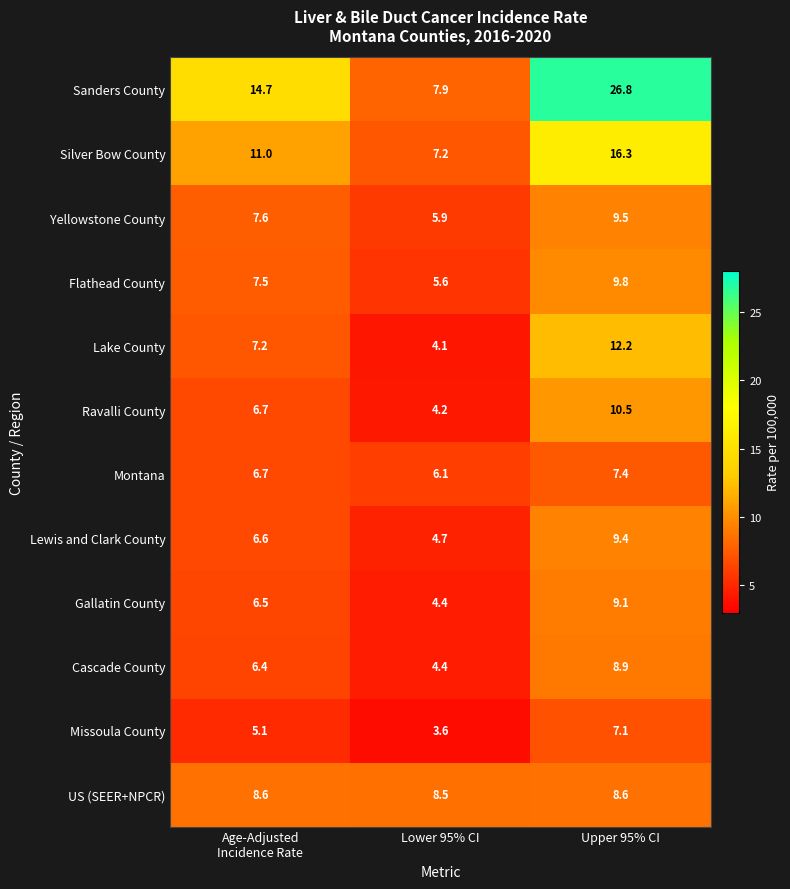

List the series in order of their peak value, highest first.

Sanders County, Silver Bow County, Lake County, Ravalli County, Flathead County, Yellowstone County, Lewis and Clark County, Gallatin County, Cascade County, US (SEER+NPCR), Montana, Missoula County